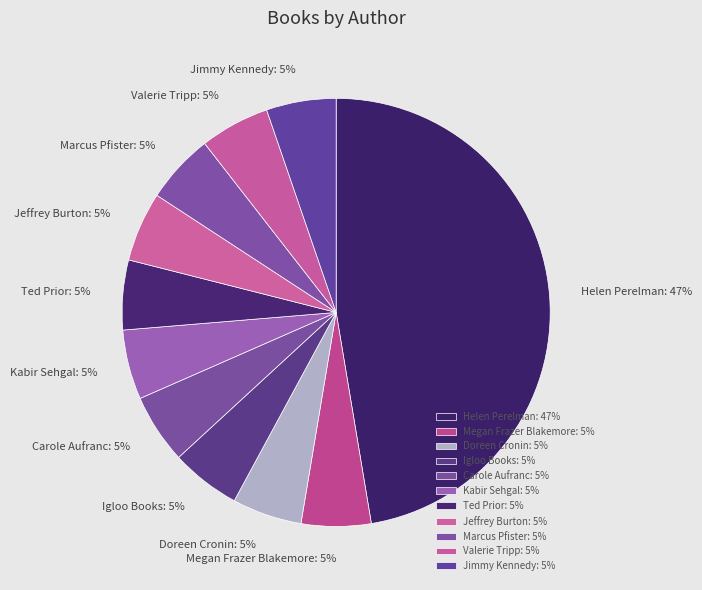

How many segments does this pie chart have?

11